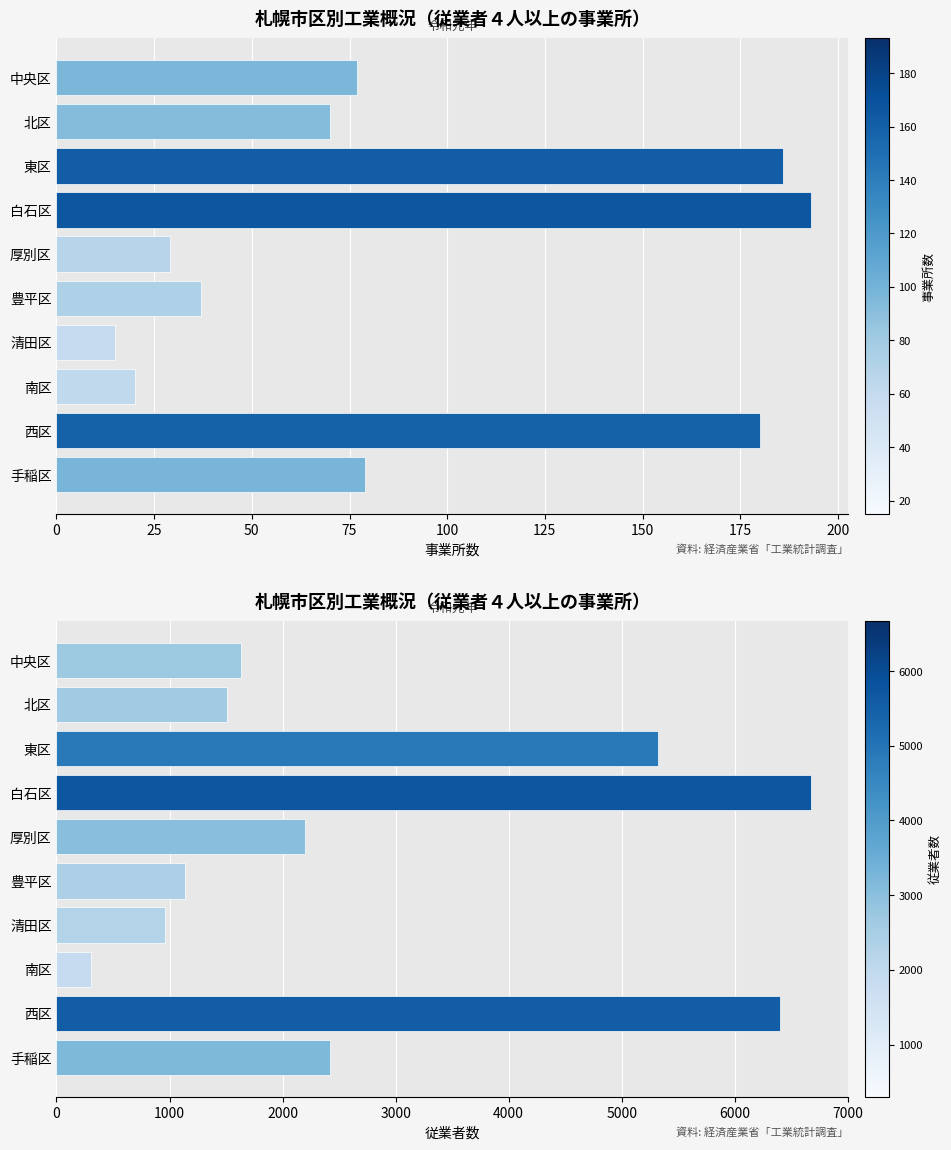

What is the difference between the 事業所数 values at 白石区 and 東区?

7